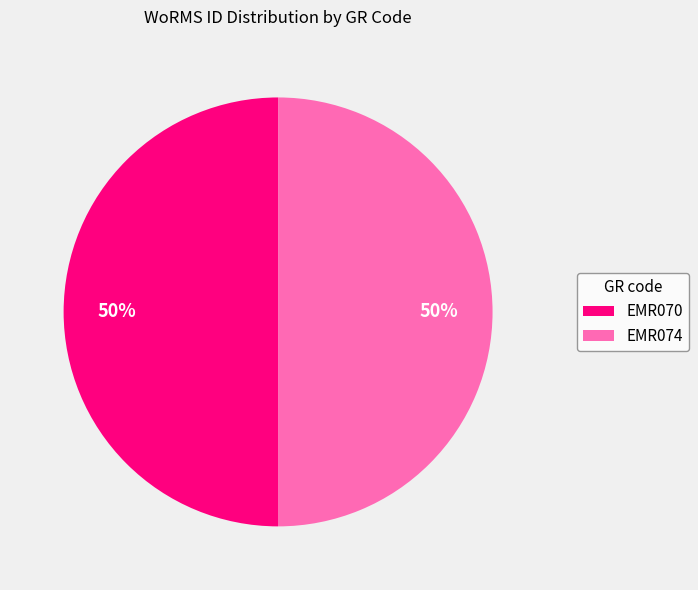

Approximately how many times larger is the value at EMR070 compared to EMR074?

1.0